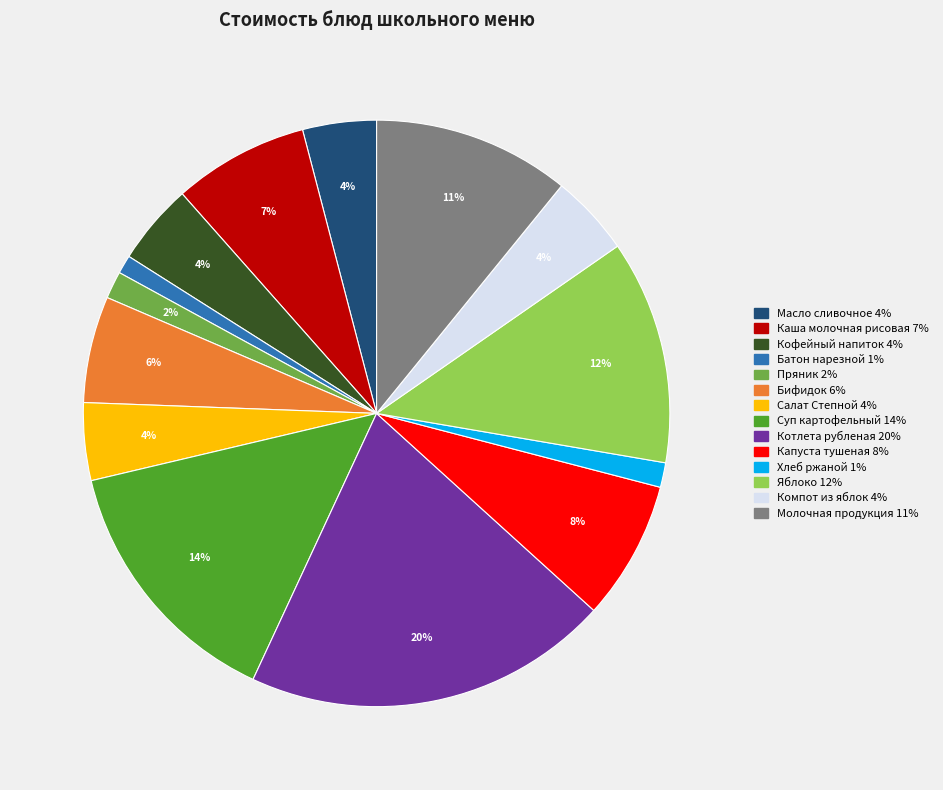

What percentage is the Бифидок slice, to the nearest percent?

6%